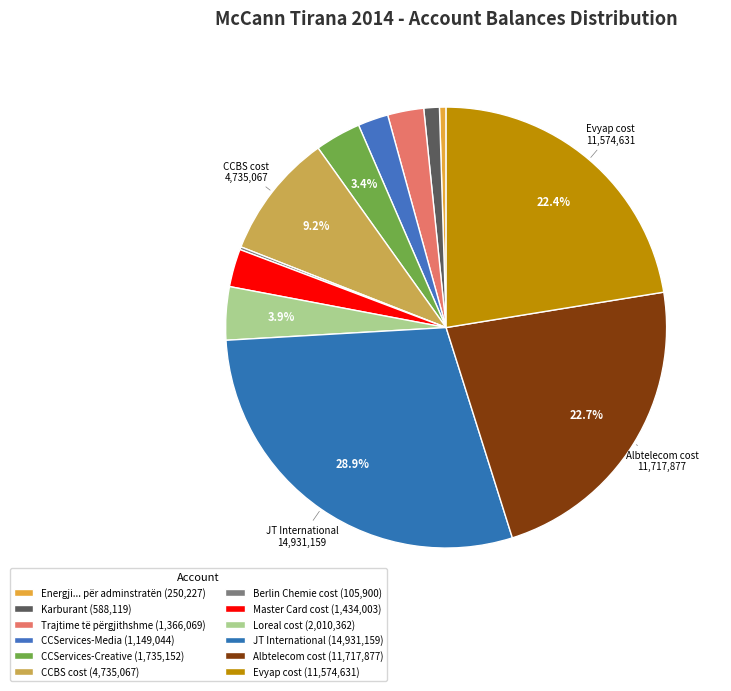

Which slice is the smallest?

Berlin Chemie cost